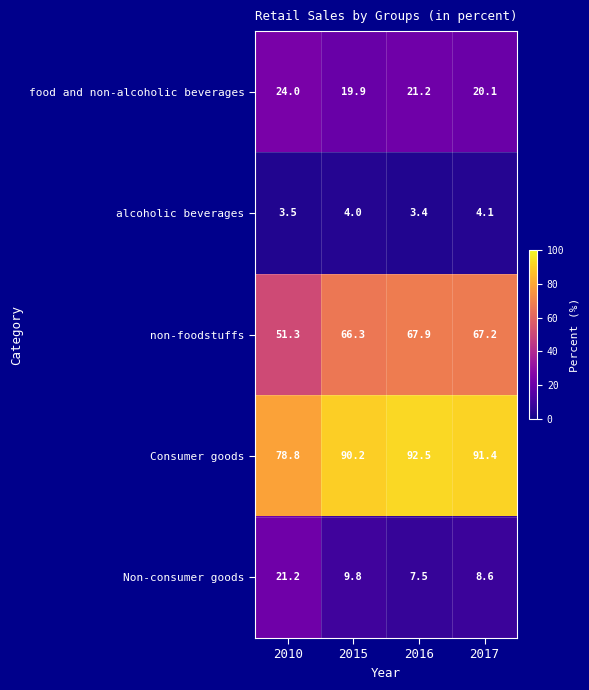

At which category does the chart reach its peak across all series?

2016